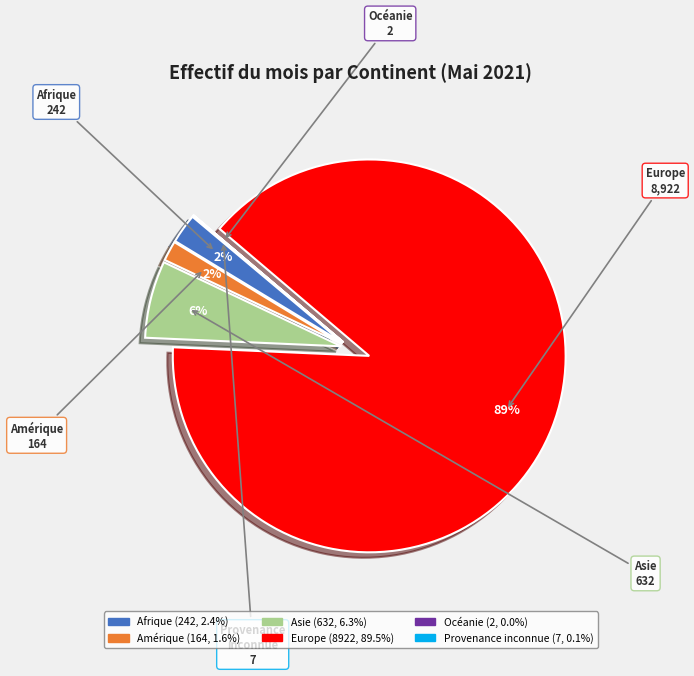

Combined, do Afrique and Europe account for over 50%?

Yes